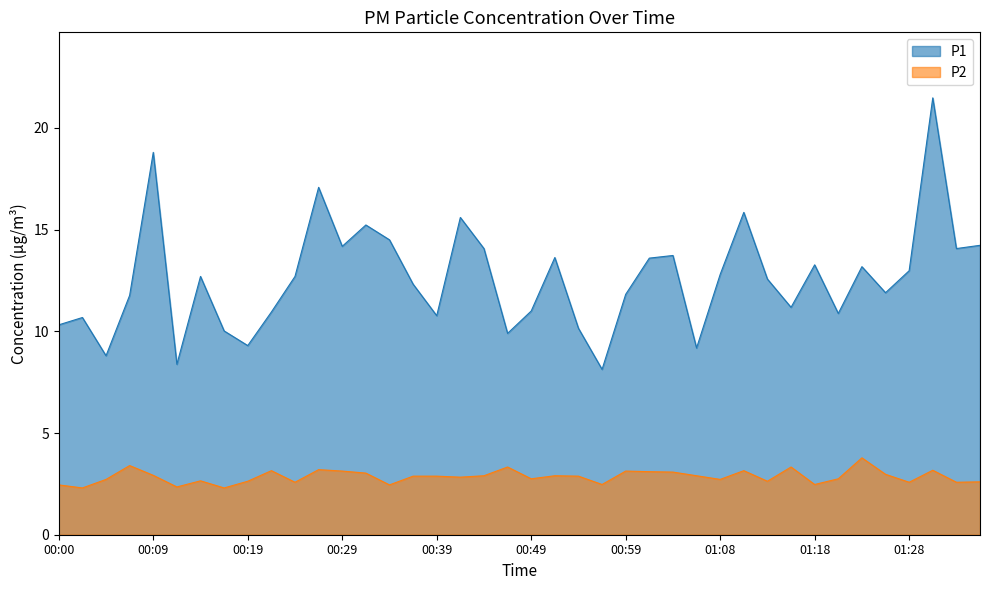

At which category does P2 reach its first local valley?

00:02